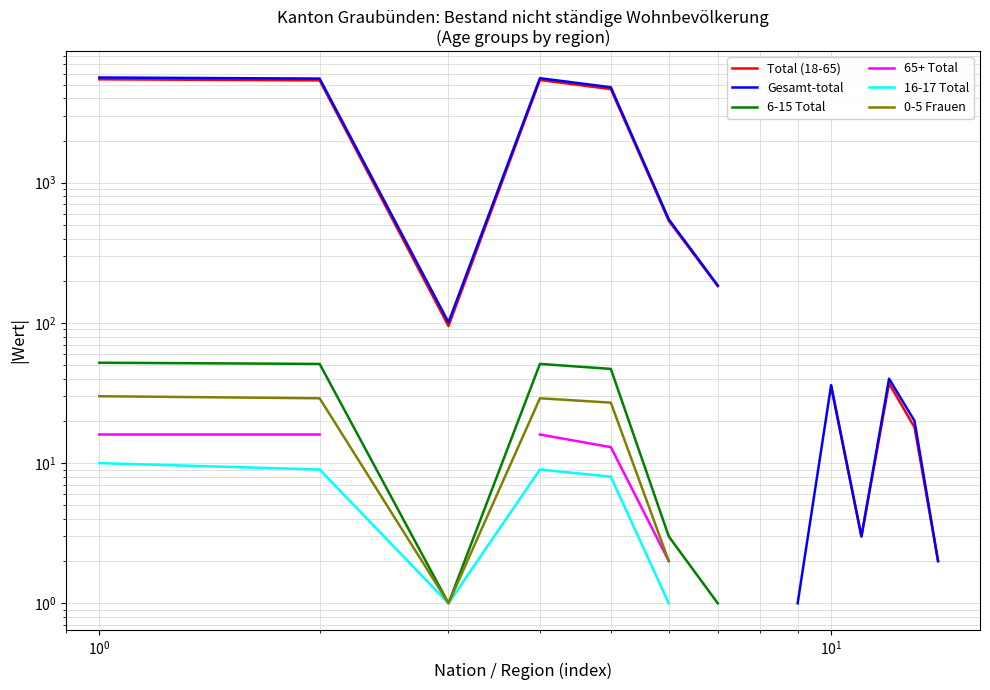

Is the value of Total (18-65) at 11 greater than the value of 6-15 Total at $\mathdefault{10^{2}}$?

No